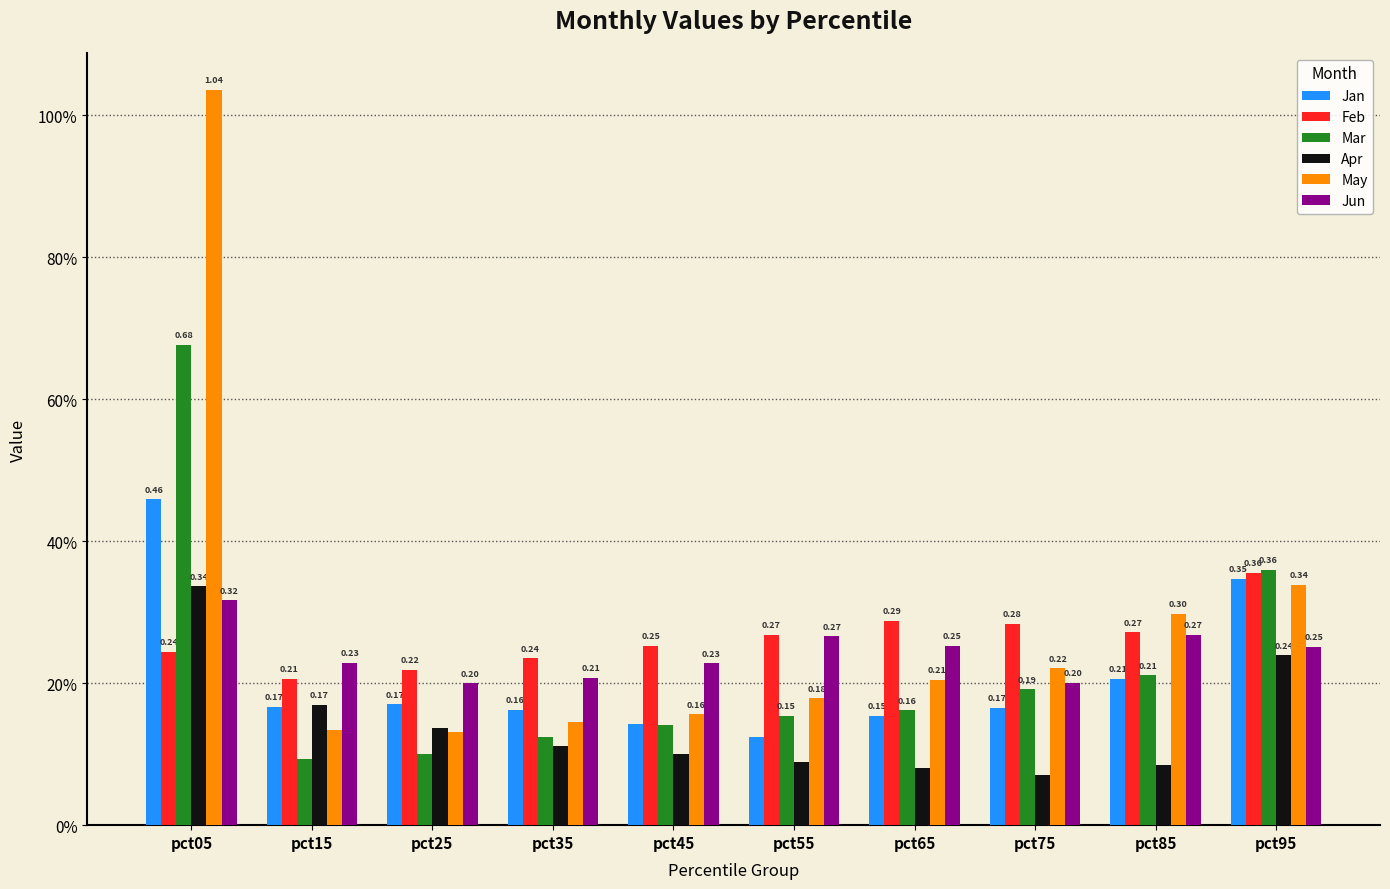

What are all the series names shown in the legend?

Jan, Feb, Mar, Apr, May, Jun